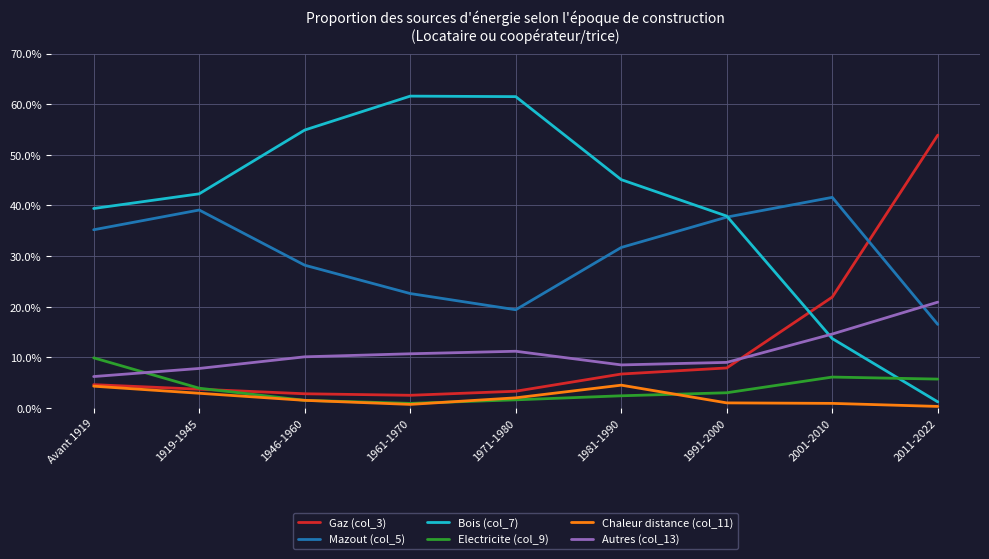

What position from the right is 1961-1970?

6